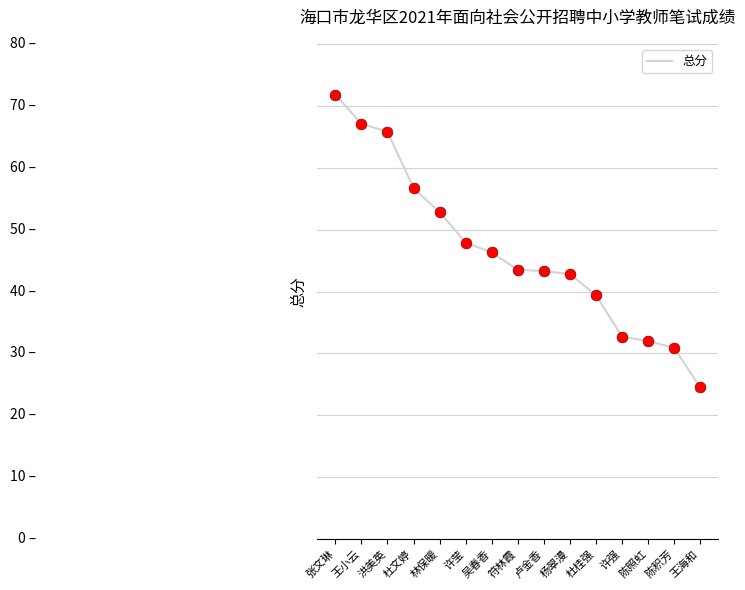

What is the change in value from 林保暖 to 王海和?

-28.3